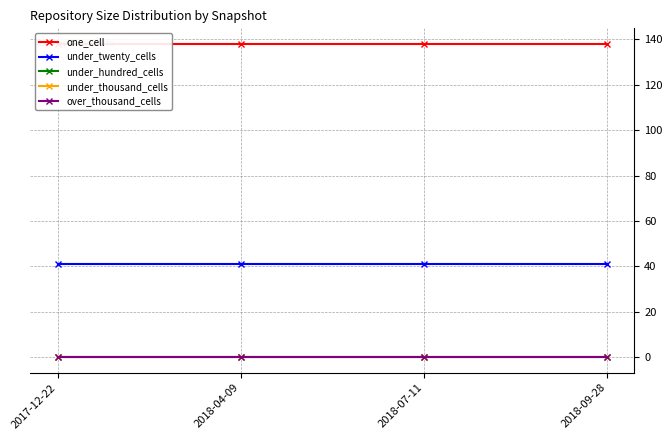

At which category is the sum across all series the highest?

2017-12-22